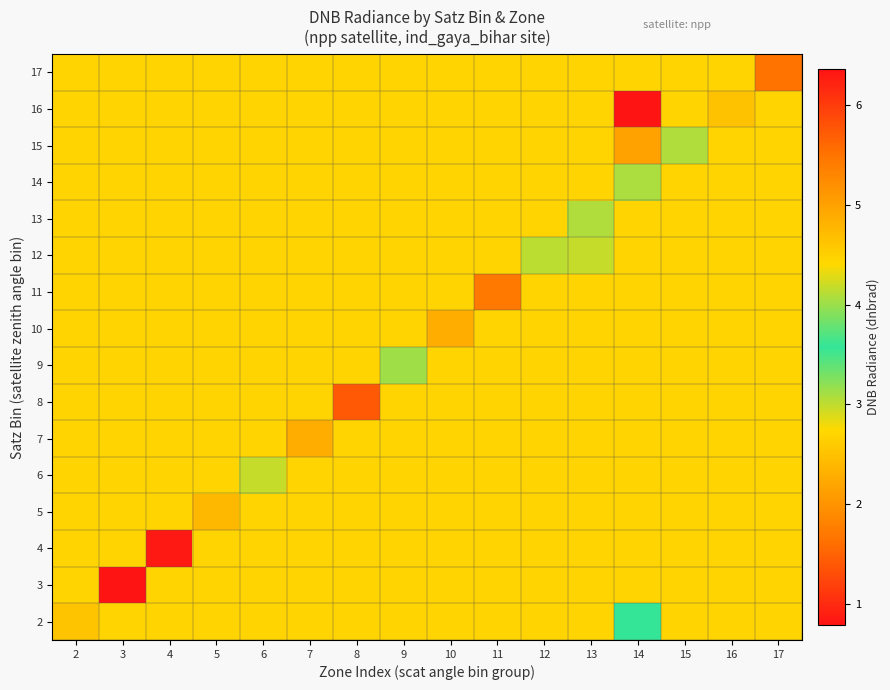

Reading left to right, what are all the values shown in this chart?

2: 2=4.6	3=2.7	4=2.7	5=2.7	6=2.7	7=2.7	8=2.7	9=2.7	10=2.7	11=2.7	12=2.7	13=2.7	14=3.6	15=2.7	16=2.7	17=2.7
3: 2=2.7	3=0.8	4=2.7	5=2.7	6=2.7	7=2.7	8=2.7	9=2.7	10=2.7	11=2.7	12=2.7	13=2.7	14=2.7	15=2.7	16=2.7	17=2.7
4: 2=2.7	3=2.7	4=0.9	5=2.7	6=2.7	7=2.7	8=2.7	9=2.7	10=2.7	11=2.7	12=2.7	13=2.7	14=2.7	15=2.7	16=2.7	17=2.7
5: 2=2.7	3=2.7	4=2.7	5=2.4	6=2.7	7=2.7	8=2.7	9=2.7	10=2.7	11=2.7	12=2.7	13=2.7	14=2.7	15=2.7	16=2.7	17=2.7
6: 2=2.7	3=2.7	4=2.7	5=2.7	6=3.0	7=2.7	8=2.7	9=2.7	10=2.7	11=2.7	12=2.7	13=2.7	14=2.7	15=2.7	16=2.7	17=2.7
7: 2=2.7	3=2.7	4=2.7	5=2.7	6=2.7	7=2.3	8=2.7	9=2.7	10=2.7	11=2.7	12=2.7	13=2.7	14=2.7	15=2.7	16=2.7	17=2.7
8: 2=2.7	3=2.7	4=2.7	5=2.7	6=2.7	7=2.7	8=1.4	9=2.7	10=2.7	11=2.7	12=2.7	13=2.7	14=2.7	15=2.7	16=2.7	17=2.7
9: 2=2.7	3=2.7	4=2.7	5=2.7	6=2.7	7=2.7	8=2.7	9=3.1	10=2.7	11=2.7	12=2.7	13=2.7	14=2.7	15=2.7	16=2.7	17=2.7
10: 2=2.7	3=2.7	4=2.7	5=2.7	6=2.7	7=2.7	8=2.7	9=2.7	10=2.3	11=2.7	12=2.7	13=2.7	14=2.7	15=2.7	16=2.7	17=2.7
11: 2=2.7	3=2.7	4=2.7	5=2.7	6=2.7	7=2.7	8=2.7	9=2.7	10=2.7	11=1.7	12=2.7	13=2.7	14=2.7	15=2.7	16=2.7	17=2.7
12: 2=2.7	3=2.7	4=2.7	5=2.7	6=2.7	7=2.7	8=2.7	9=2.7	10=2.7	11=2.7	12=3.0	13=3.0	14=2.7	15=2.7	16=2.7	17=2.7
13: 2=2.7	3=2.7	4=2.7	5=2.7	6=2.7	7=2.7	8=2.7	9=2.7	10=2.7	11=2.7	12=2.7	13=3.1	14=2.7	15=2.7	16=2.7	17=2.7
14: 2=2.7	3=2.7	4=2.7	5=2.7	6=2.7	7=2.7	8=2.7	9=2.7	10=2.7	11=2.7	12=2.7	13=2.7	14=3.1	15=2.7	16=2.7	17=2.7
15: 2=2.7	3=2.7	4=2.7	5=2.7	6=2.7	7=2.7	8=2.7	9=2.7	10=2.7	11=2.7	12=2.7	13=2.7	14=2.2	15=3.1	16=2.7	17=2.7
16: 2=2.7	3=2.7	4=2.7	5=2.7	6=2.7	7=2.7	8=2.7	9=2.7	10=2.7	11=2.7	12=2.7	13=2.7	14=6.4	15=2.7	16=2.5	17=2.7
17: 2=2.7	3=2.7	4=2.7	5=2.7	6=2.7	7=2.7	8=2.7	9=2.7	10=2.7	11=2.7	12=2.7	13=2.7	14=2.7	15=2.7	16=2.7	17=1.6